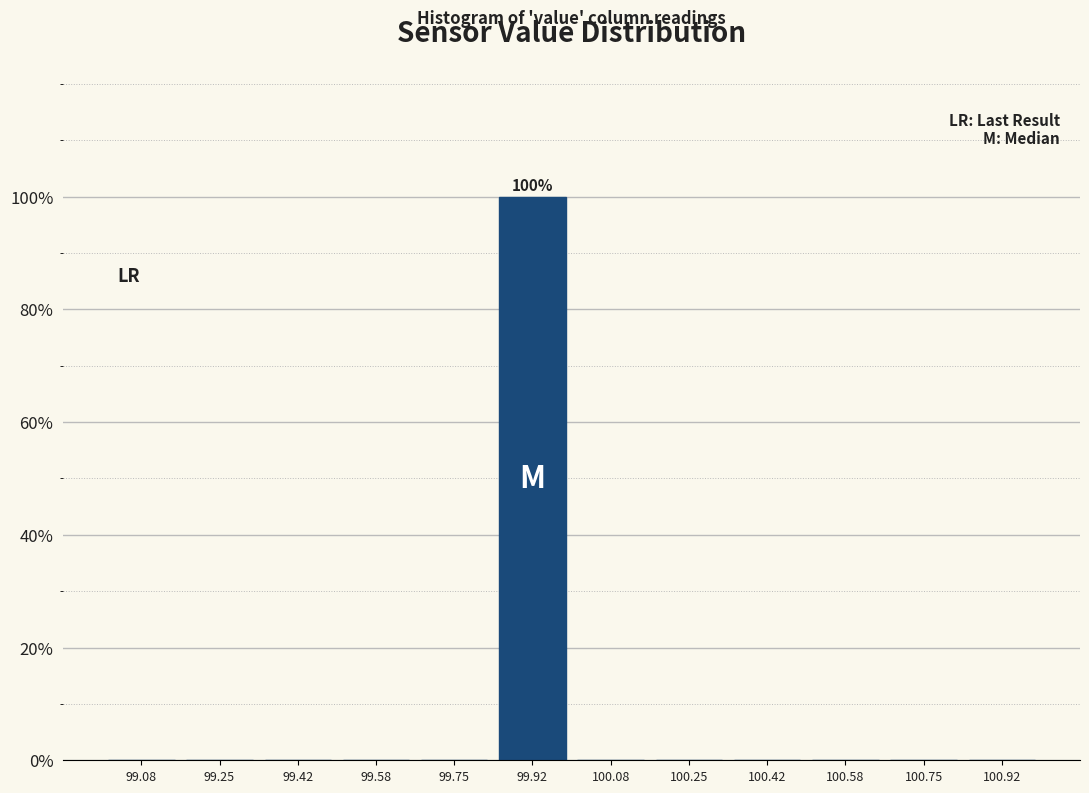

Over which range of the x-axis is the bar tallest?

99.84 to 100.00